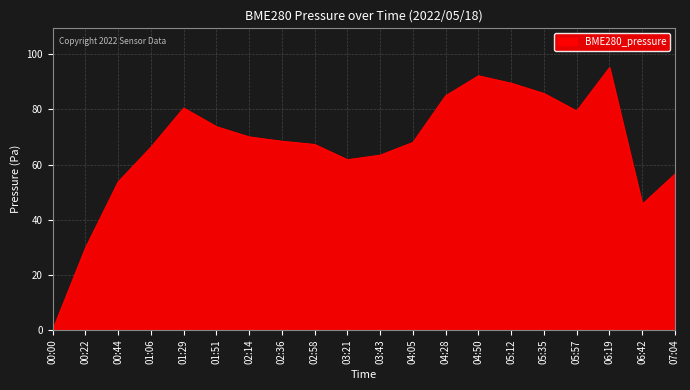

What is the ratio of the value at 06:42 to the value at 01:06?

0.7